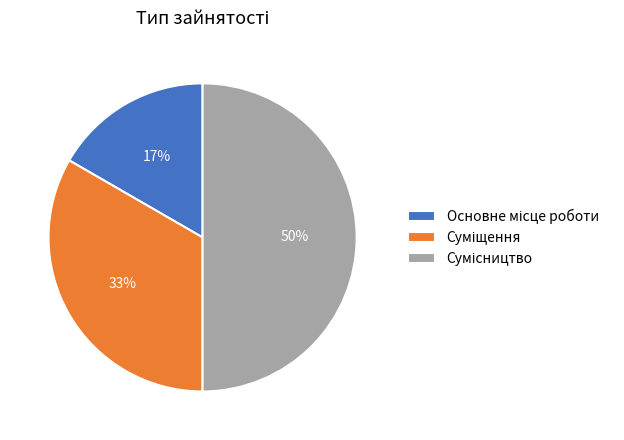

To the nearest percent, what is the average slice percentage?

33%